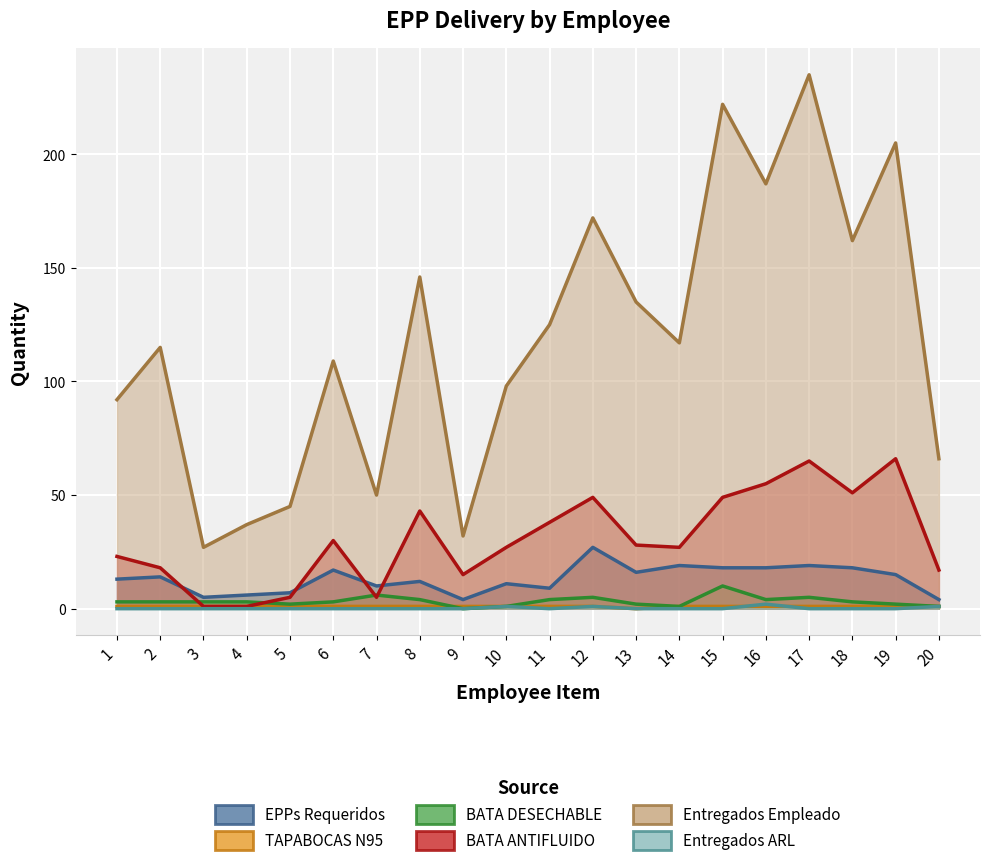

Rank the series at 8 from lowest to highest value.

Entregados ARL, TAPABOCAS N95, BATA DESECHABLE, EPPs Requeridos, BATA ANTIFLUIDO, Entregados Empleado